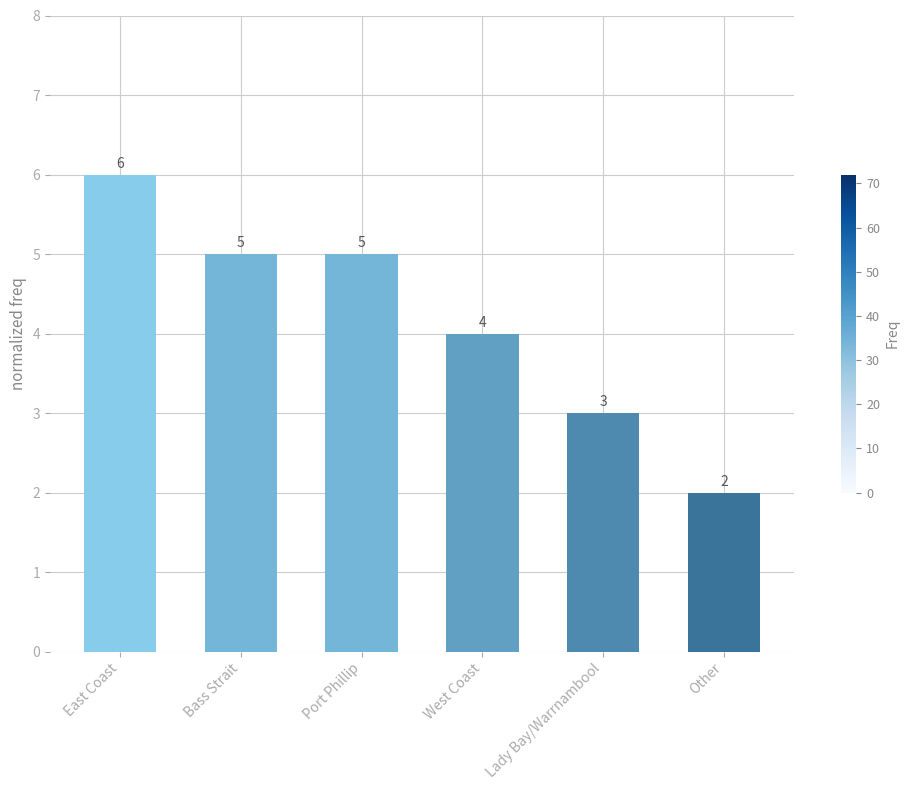

What is the maximum value shown in the chart?

6